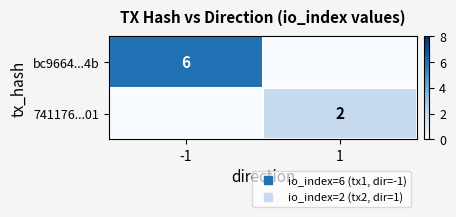

Count the number of data series in this chart.

2